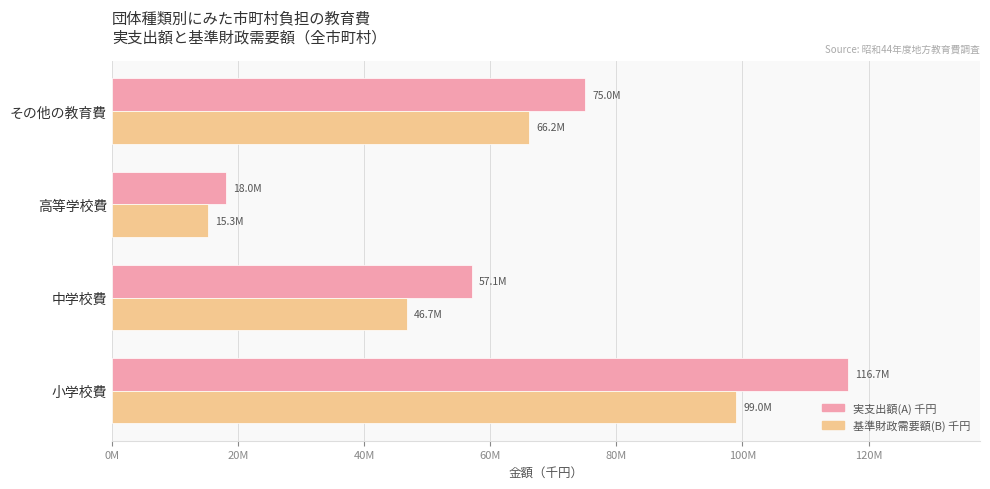

At which category is the sum across all series the highest?

小学校費